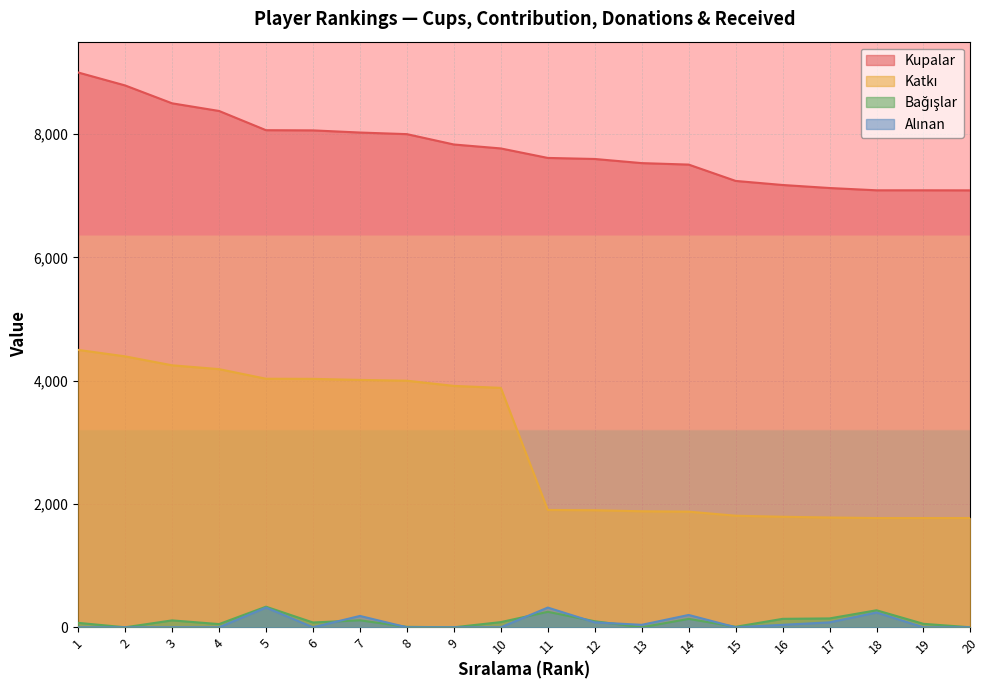

True or false: Bağışlar has a value of 334 at 5.

True